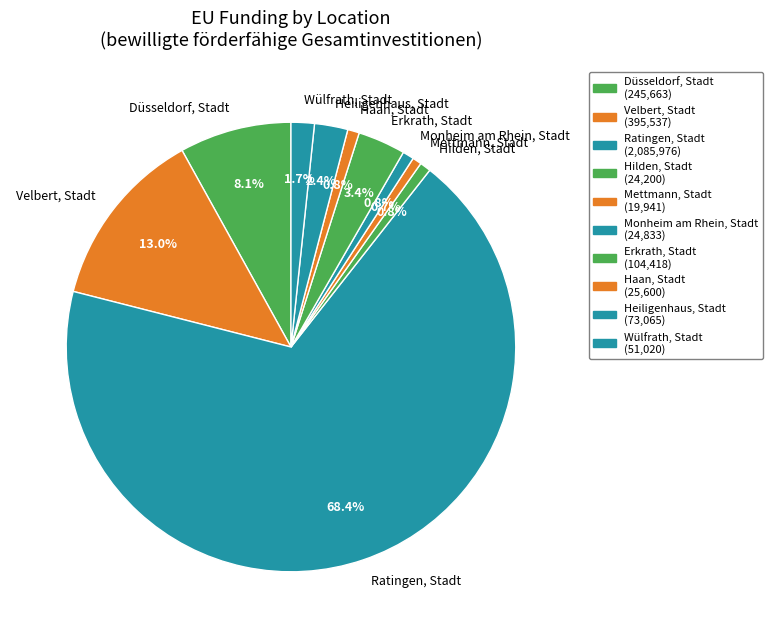

Does Ratingen, Stadt account for over 50% of the chart?

Yes